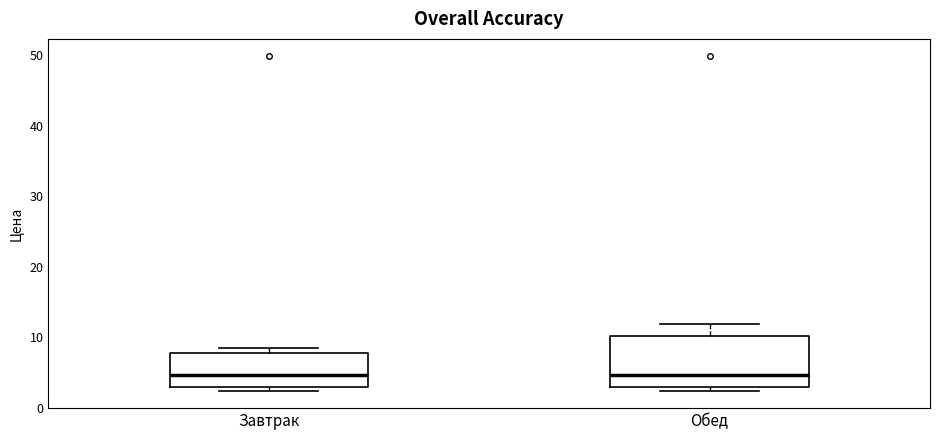

Reading left to right, transcribe this box plot: for each box, give where its median line is, the range the box spans, and where its two whiskers end, as read against the y-axis. The values are not printed on the chart, so give them approximately, as read against the axis.

Завтрак: median 5, box 3 to 8, whiskers 2 to 9
Обед: median 5, box 3 to 10, whiskers 2 to 12